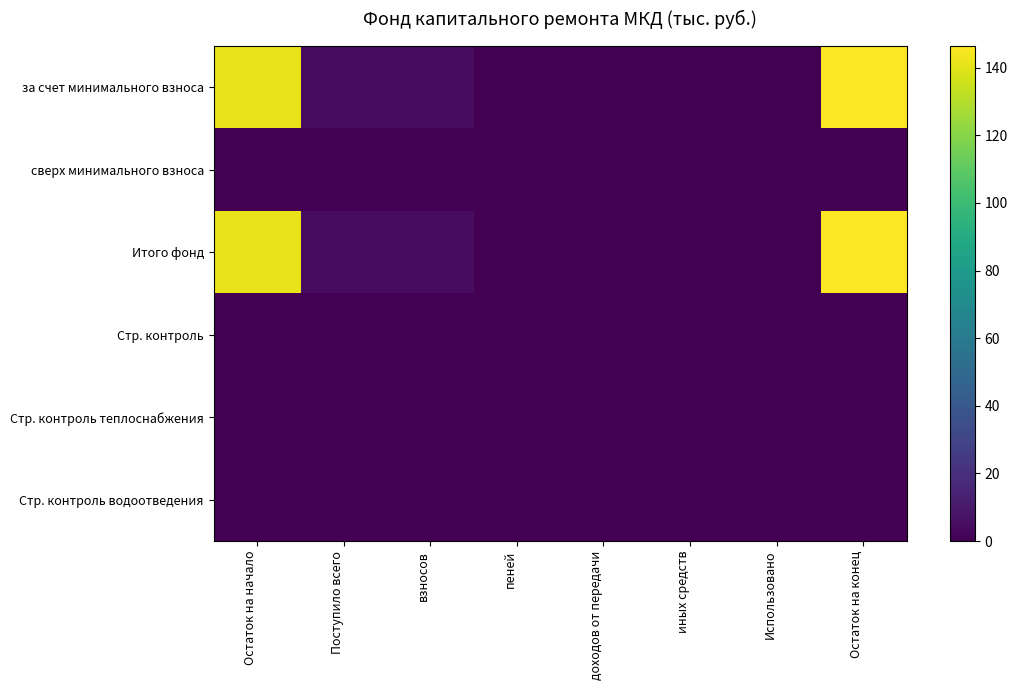

How many data points does each series have?

8